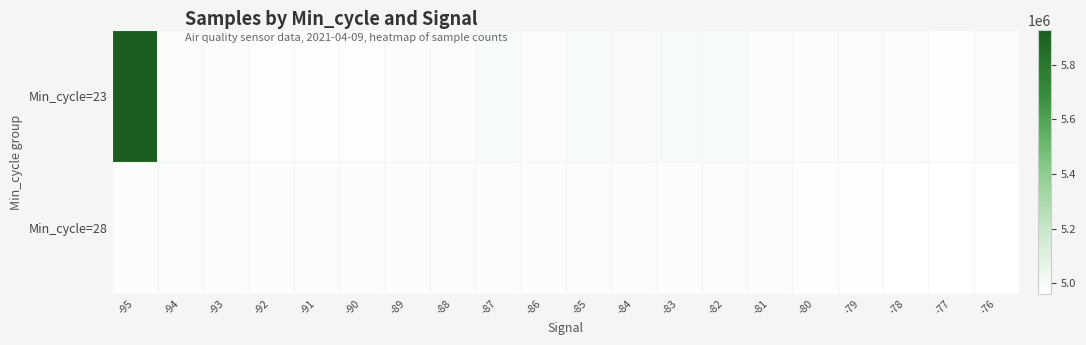

At which category is the sum across all series the highest?

-95